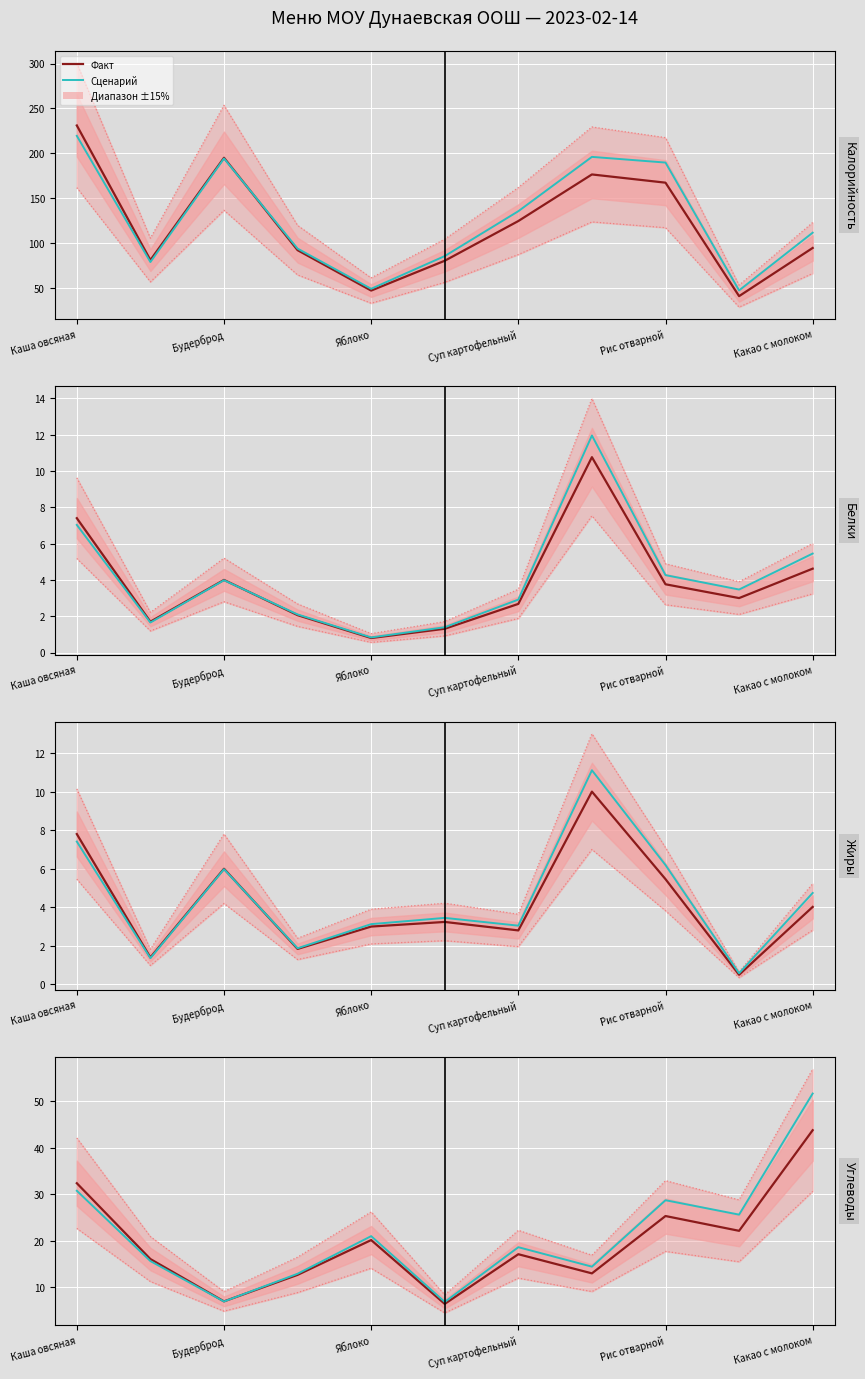

What is the difference between the Жиры values at Хлеб ржаной and Яблоко?

3.2